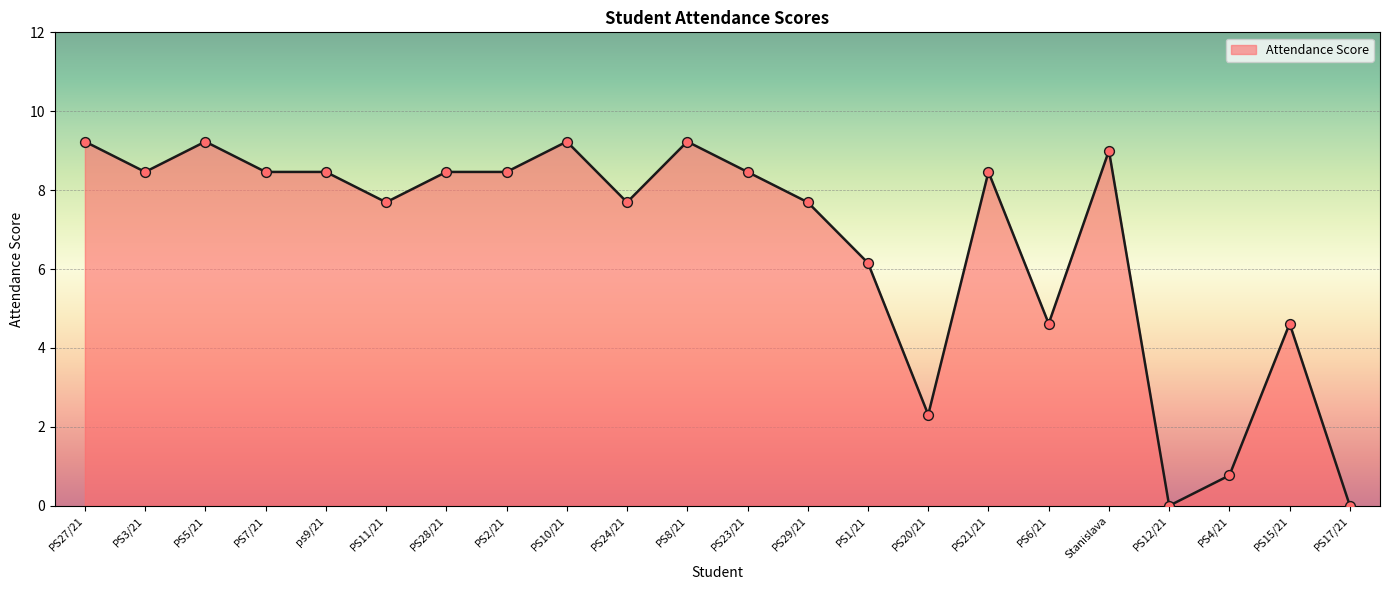

What is the ratio of the value at PS6/21 to the value at PS5/21?

0.5